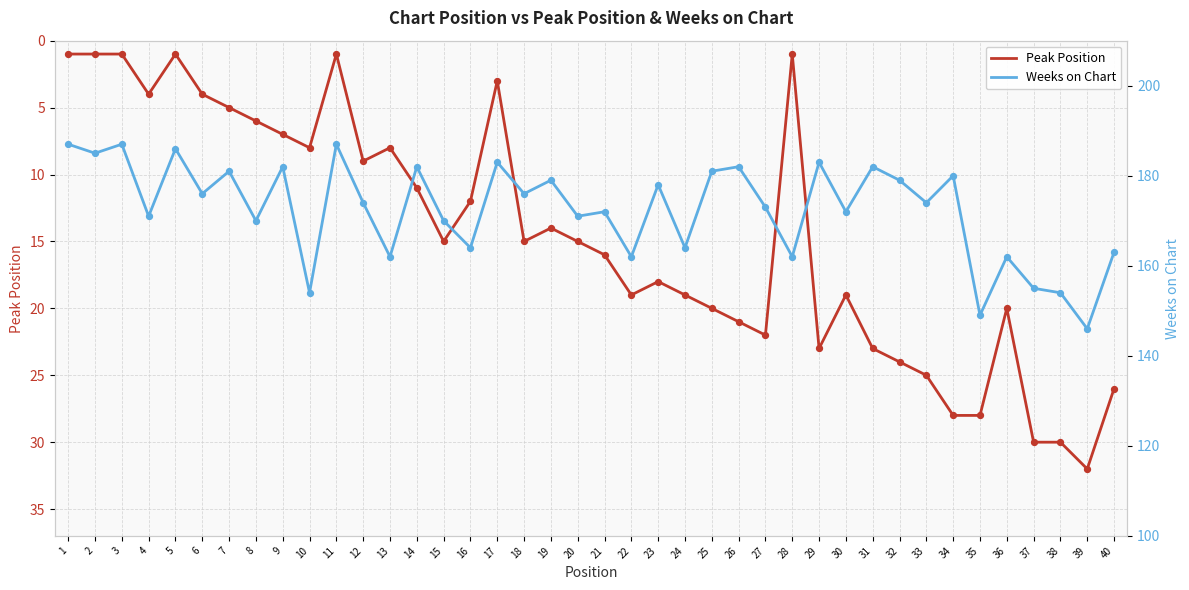

Which series has the largest Y range (max minus min)?

Weeks on Chart